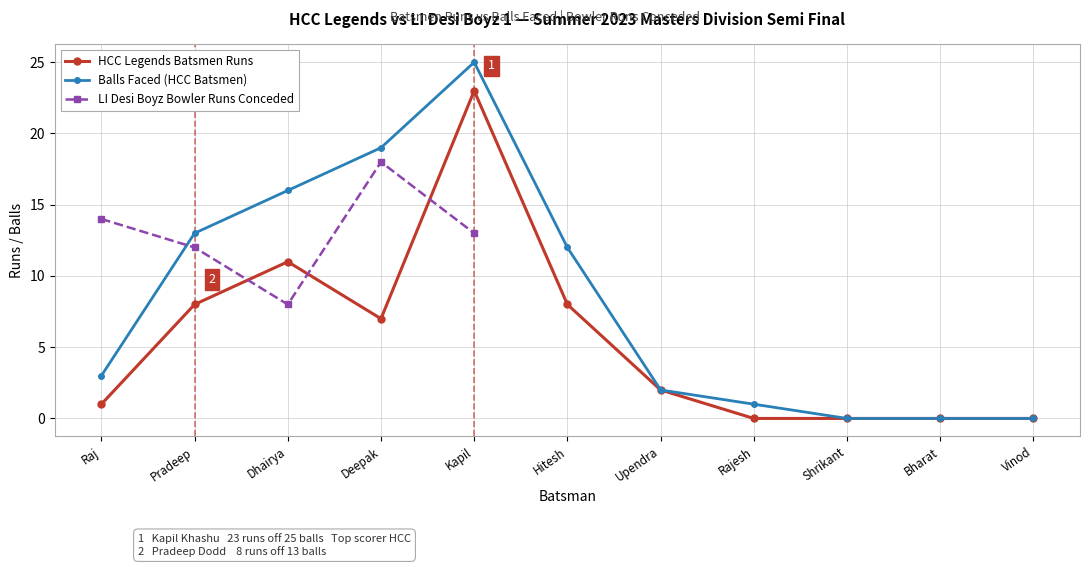

What is the maximum value for HCC Legends Batsmen Runs?

23